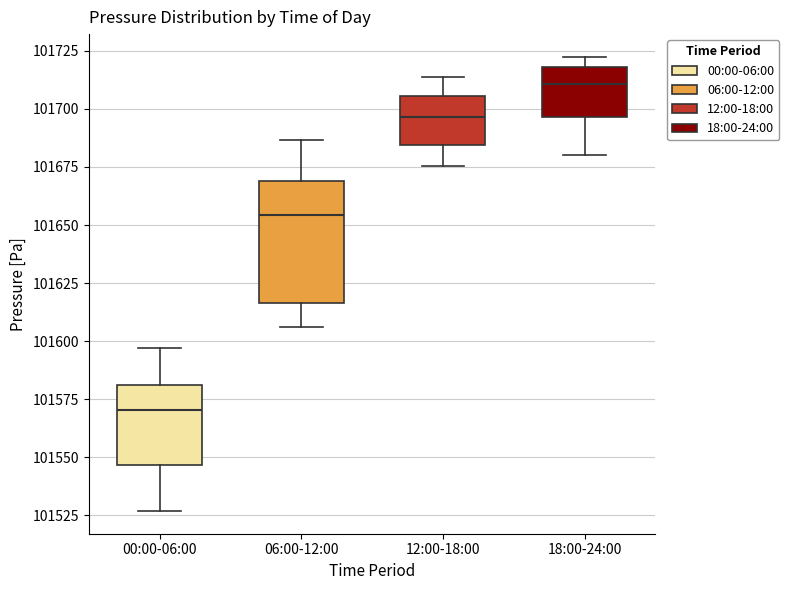

Where does the lower whisker of the box for 18:00-24:00 end on the y-axis? The values are not printed on the chart, so give them approximately, as read against the axis.

101680